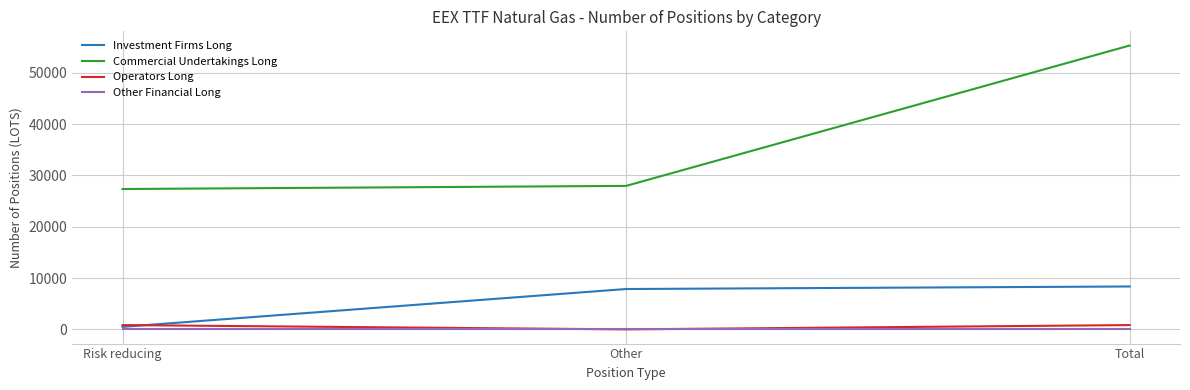

The Investment Firms Long series shows 12743 at Other. True or false?

False